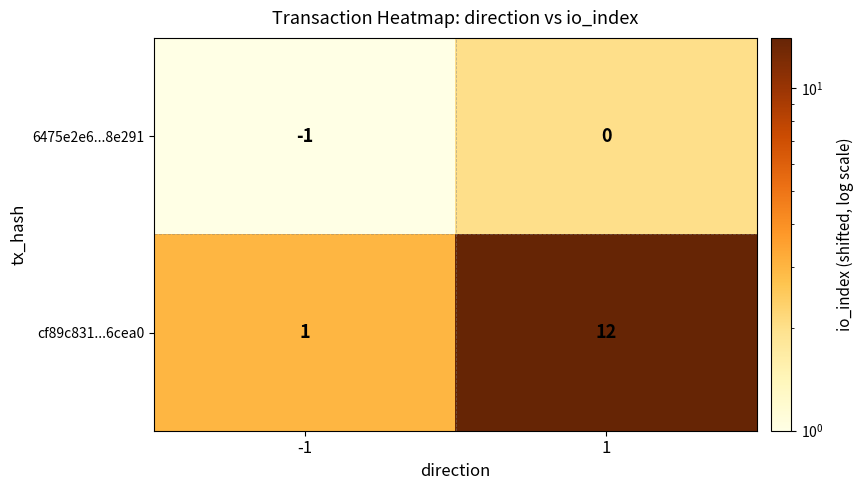

List the series in order of their peak value, lowest first.

6475e2e6...8e291, cf89c831...6cea0